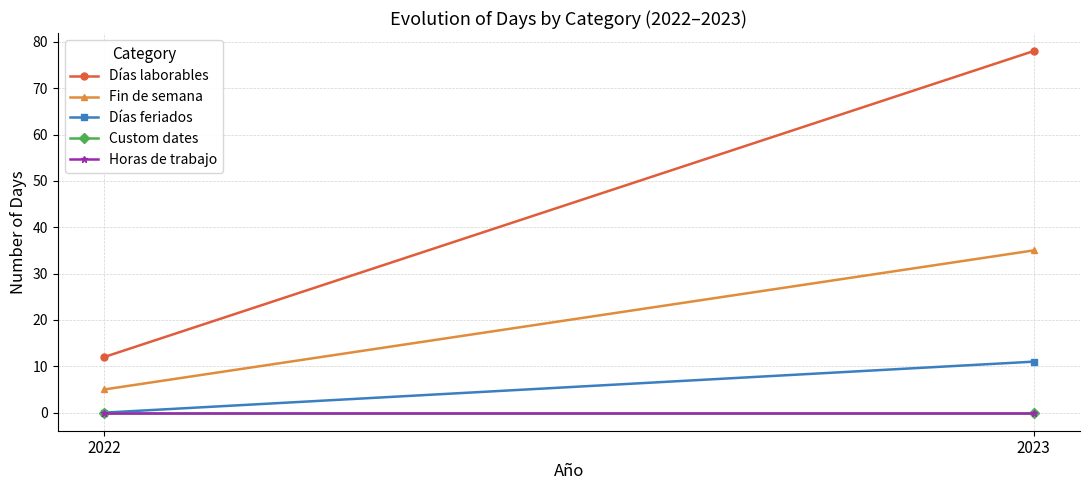

The Días laborables series shows 78 at 2023. True or false?

True